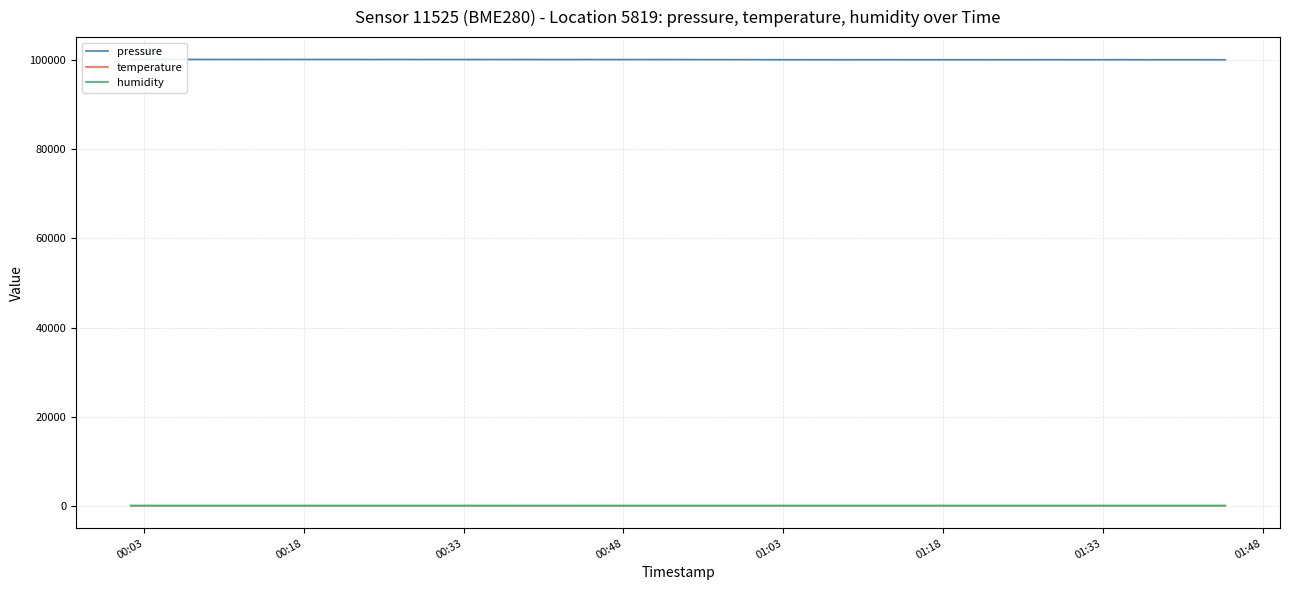

Where does the temperature series first go above 12?

00:03